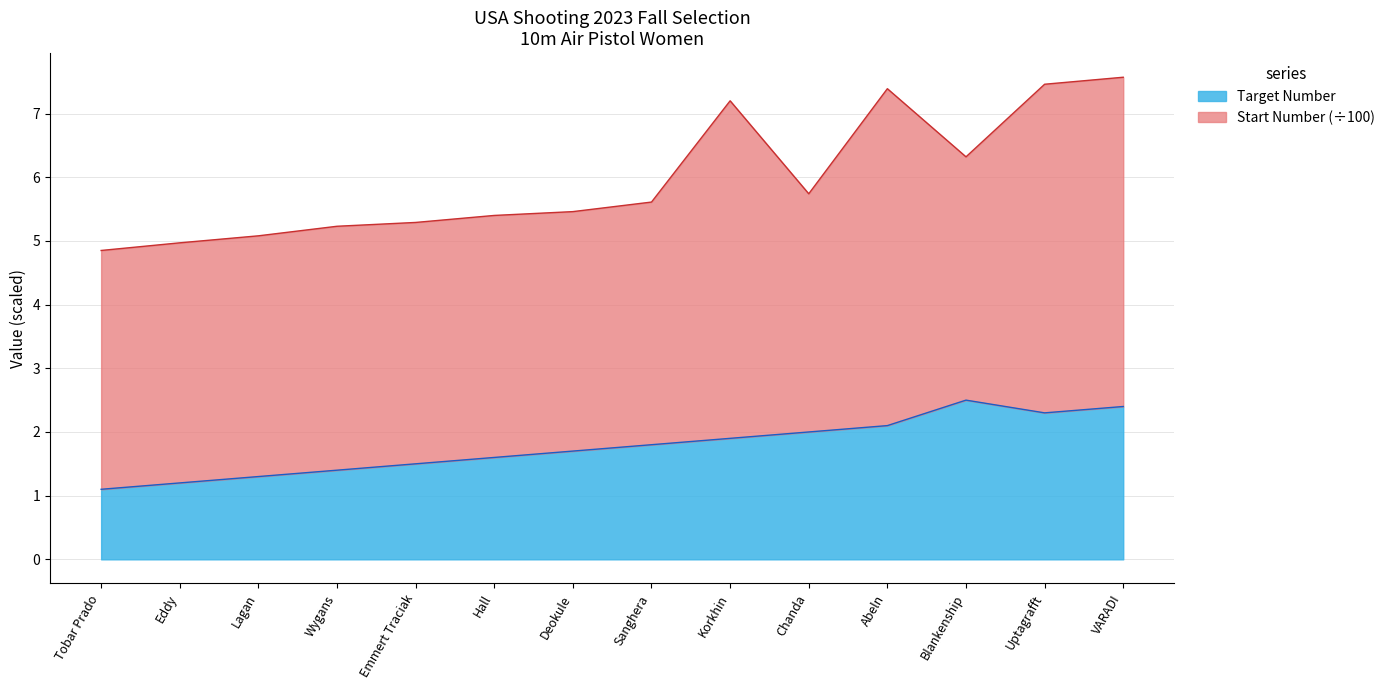

Does the chart display data point markers on the line(s)?

No